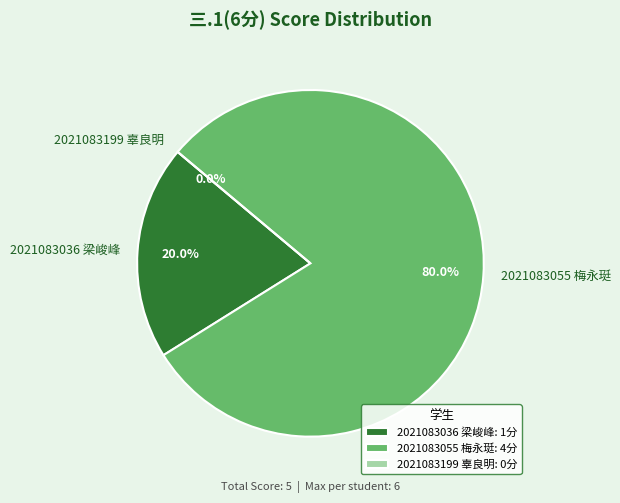

Does 2021083055 梅永珽 account for over 50% of the chart?

Yes